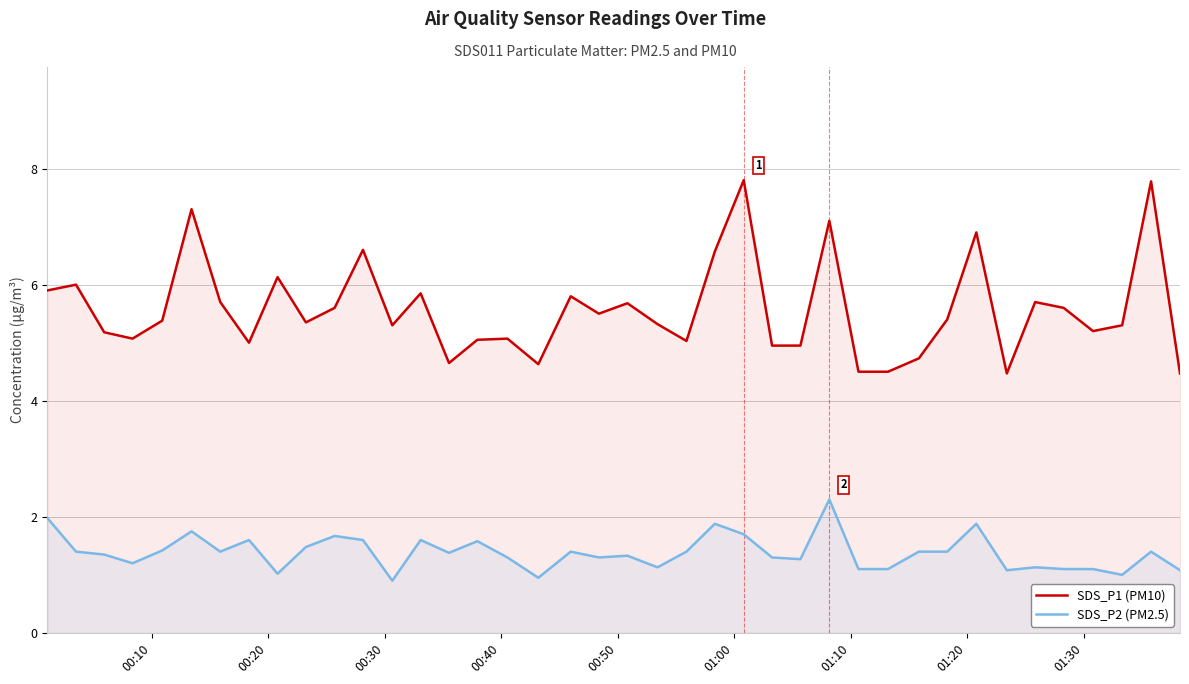

True or false: SDS_P1 (PM10) and SDS_P2 (PM2.5) cross at least once.

False